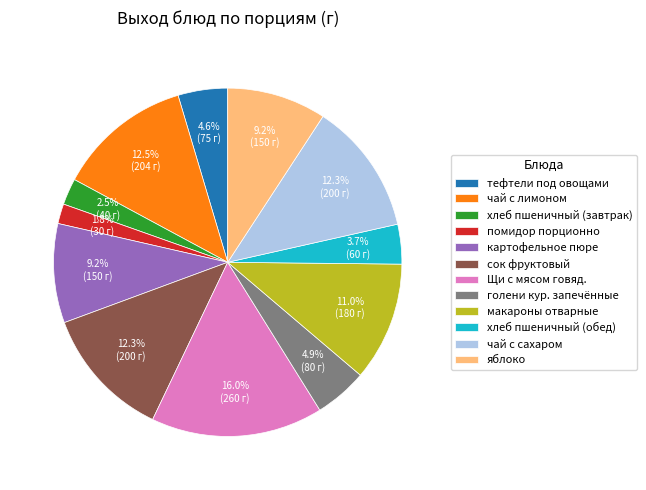

Which slice is the smallest?

помидор порционно